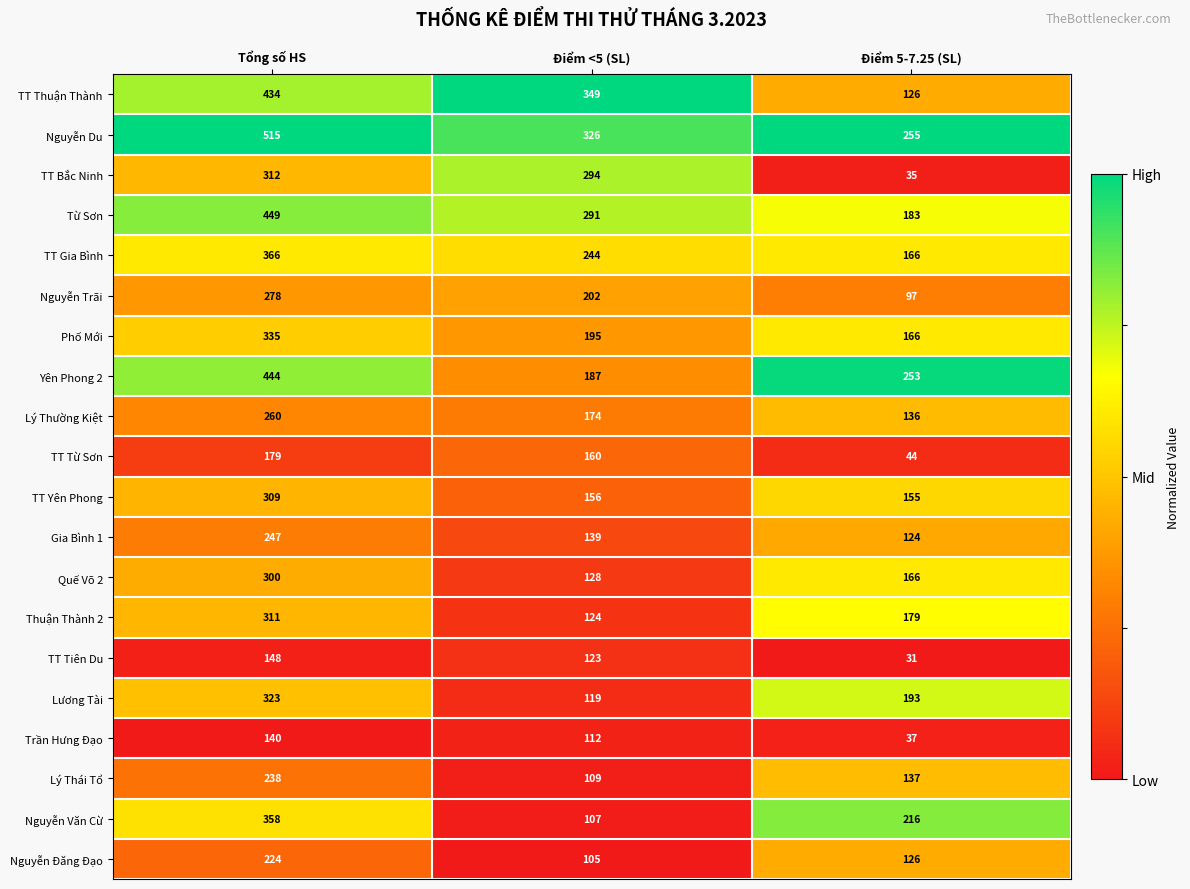

Count the number of categories in the chart.

3